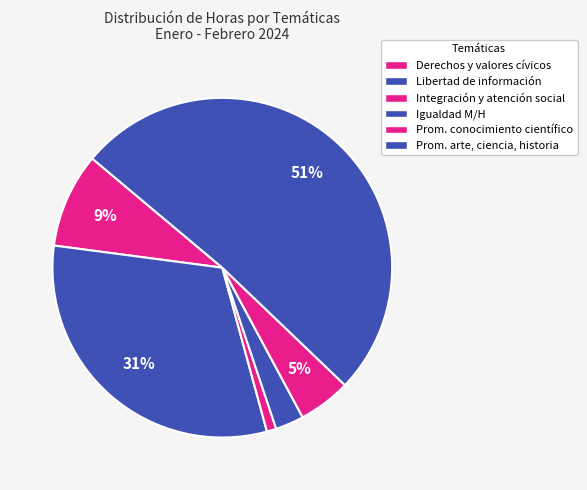

Is there any slice that represents more than half of the pie?

Yes